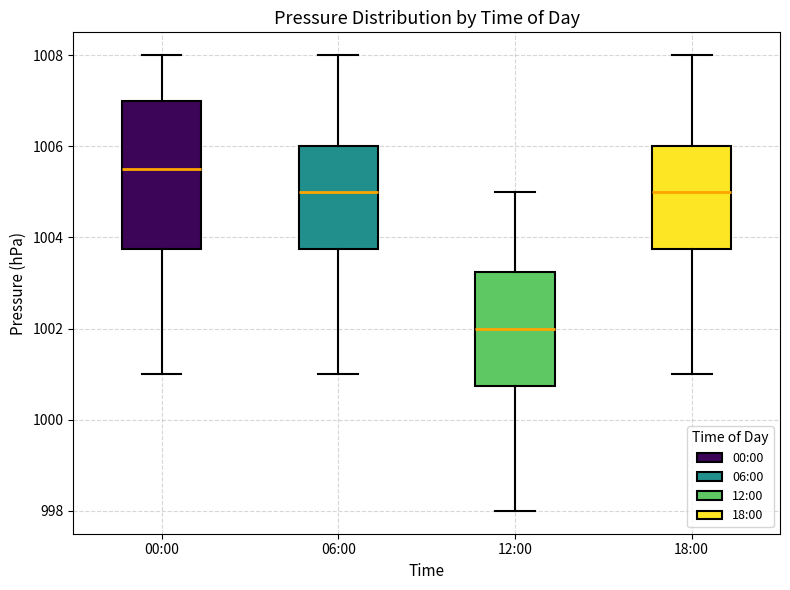

Which box's median line is the lowest?

12:00